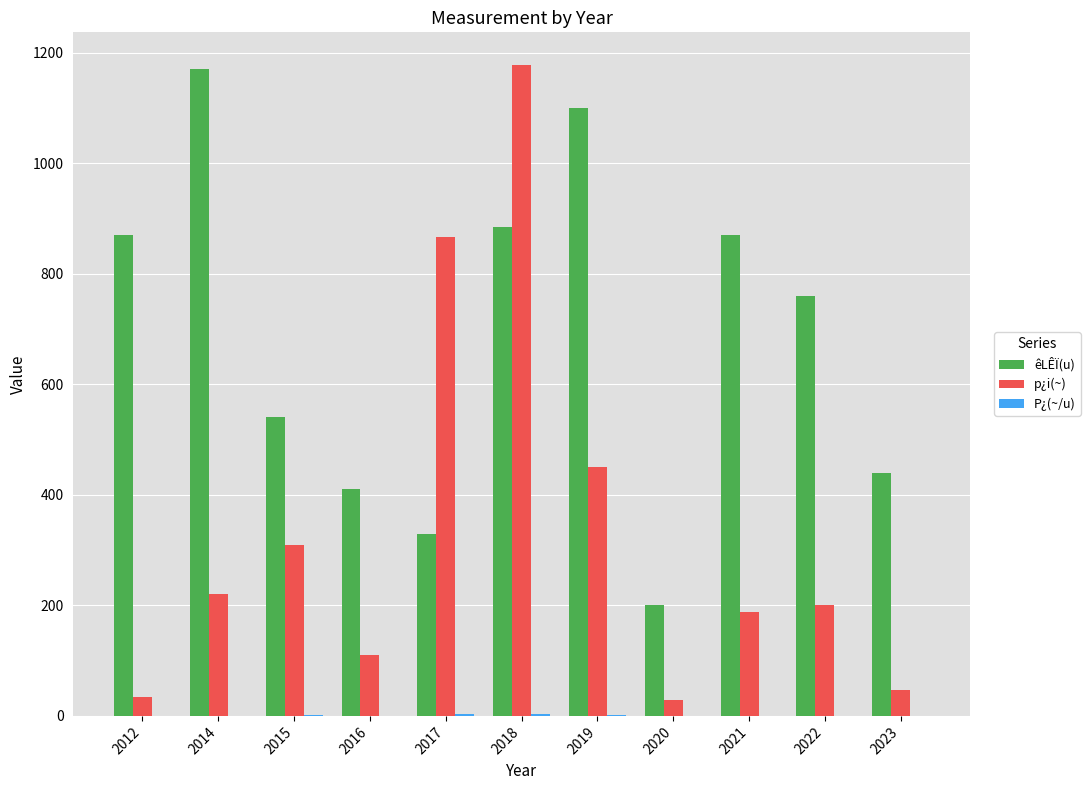

What is the sum of the êLÊÏ(u) values at 2017 and 2015?

870.0